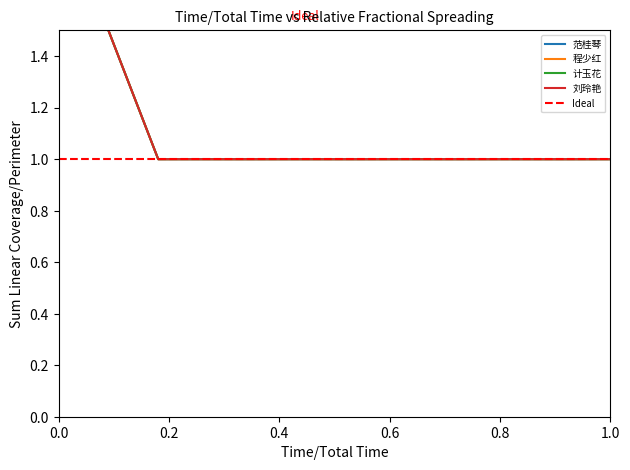

Reading left to right, transcribe all the data shown in this chart.

范桂琴: 2	1	1	1	1	1	1	1	1	1	1
程少红: 2	1	1	1	1	1	1	1	1	1	1
计玉花: 2	1	1	1	1	1	1	1	1	1	1
刘玲艳: 2	1	1	1	1	1	1	1	1	1	1